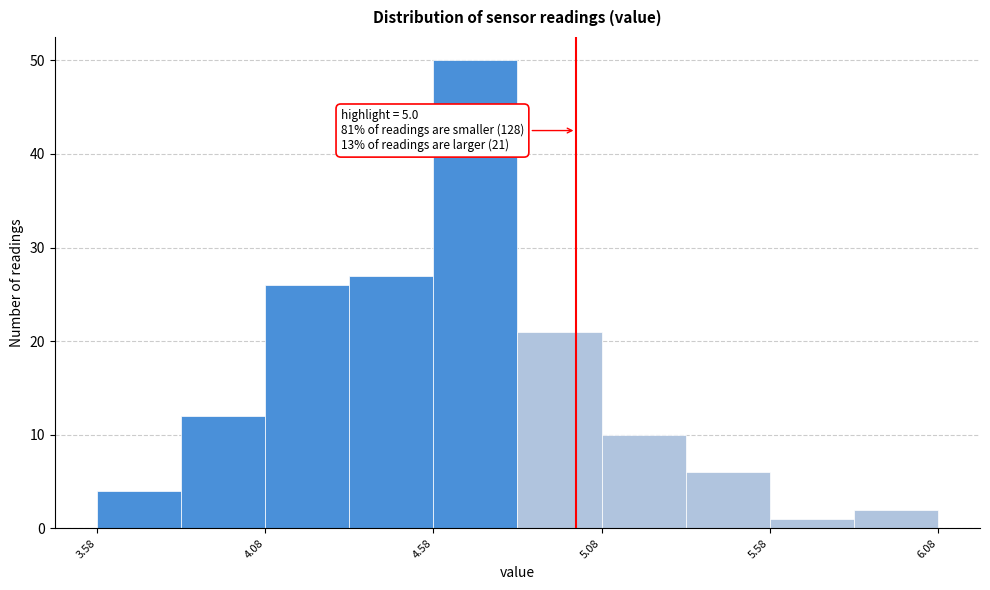

Over which range of the x-axis is the bar tallest?

4.575 to 4.825